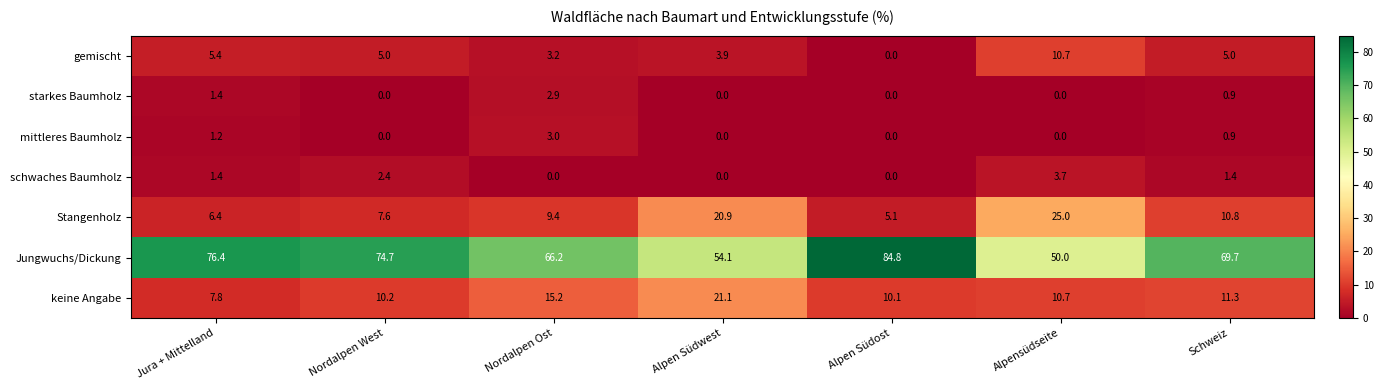

Which series has the largest range (max minus min)?

Jungwuchs/Dickung